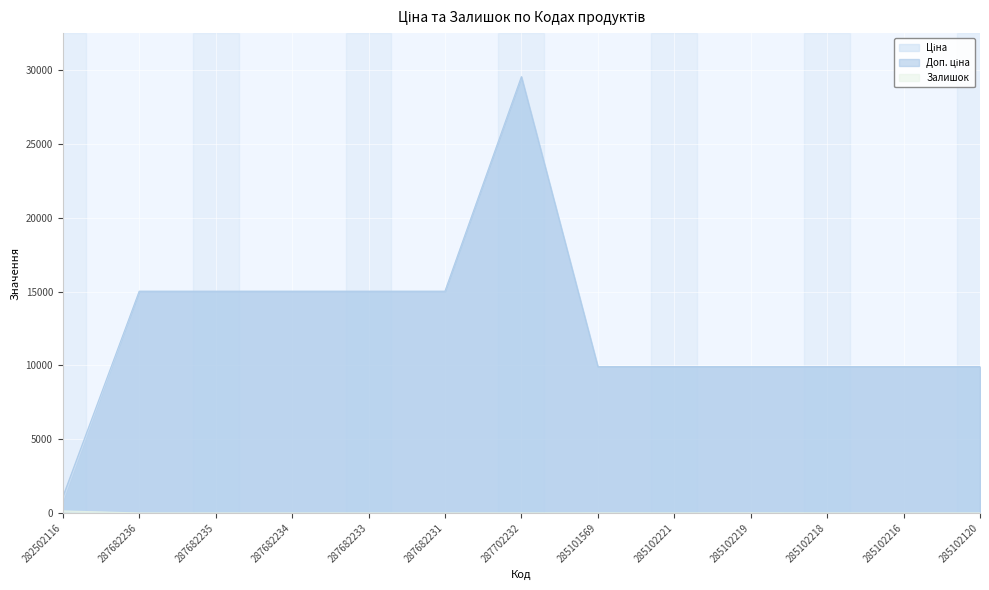

How many series are shown in this chart?

3